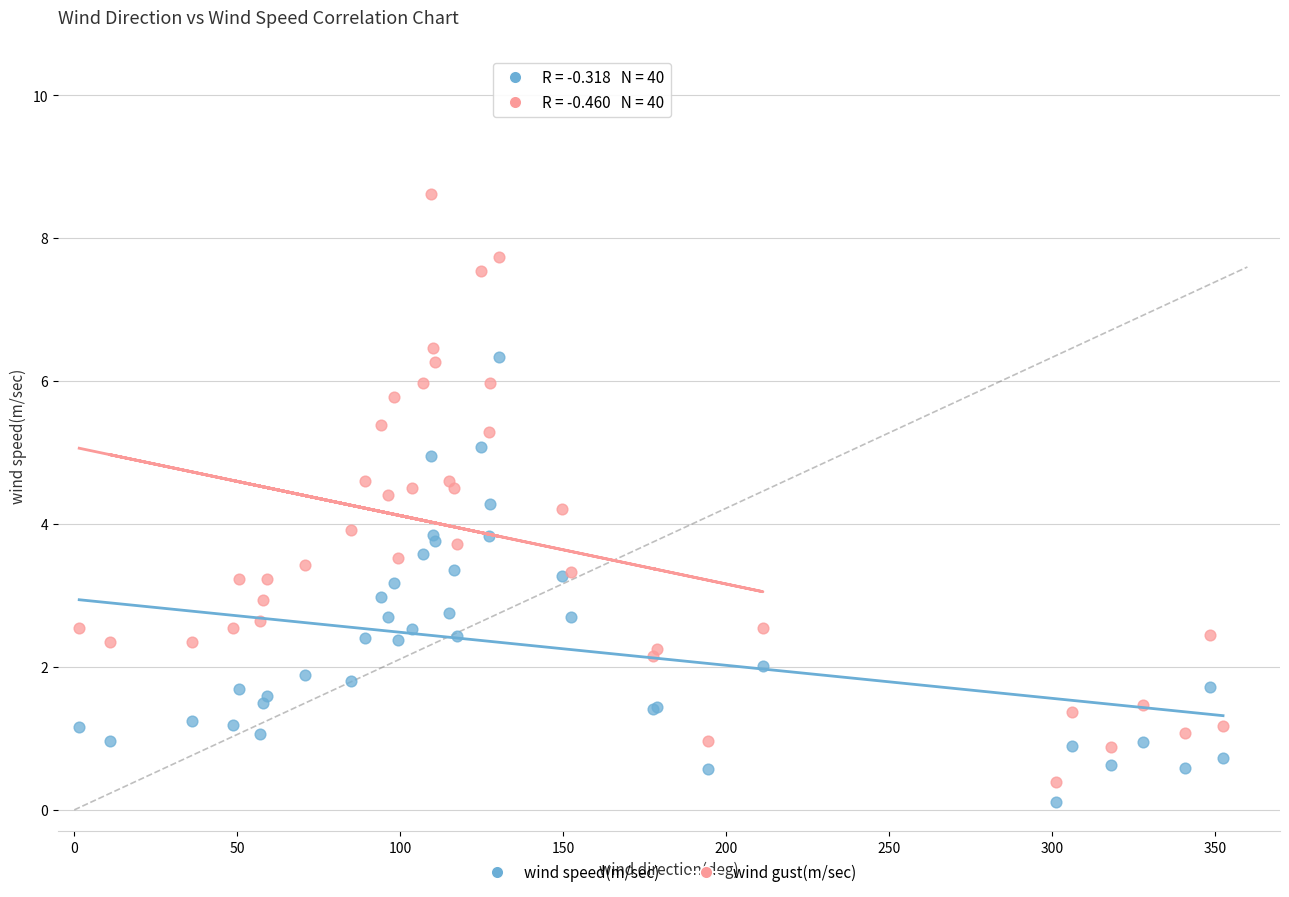

Which series reaches the maximum Y coordinate?

wind gust(m/sec)